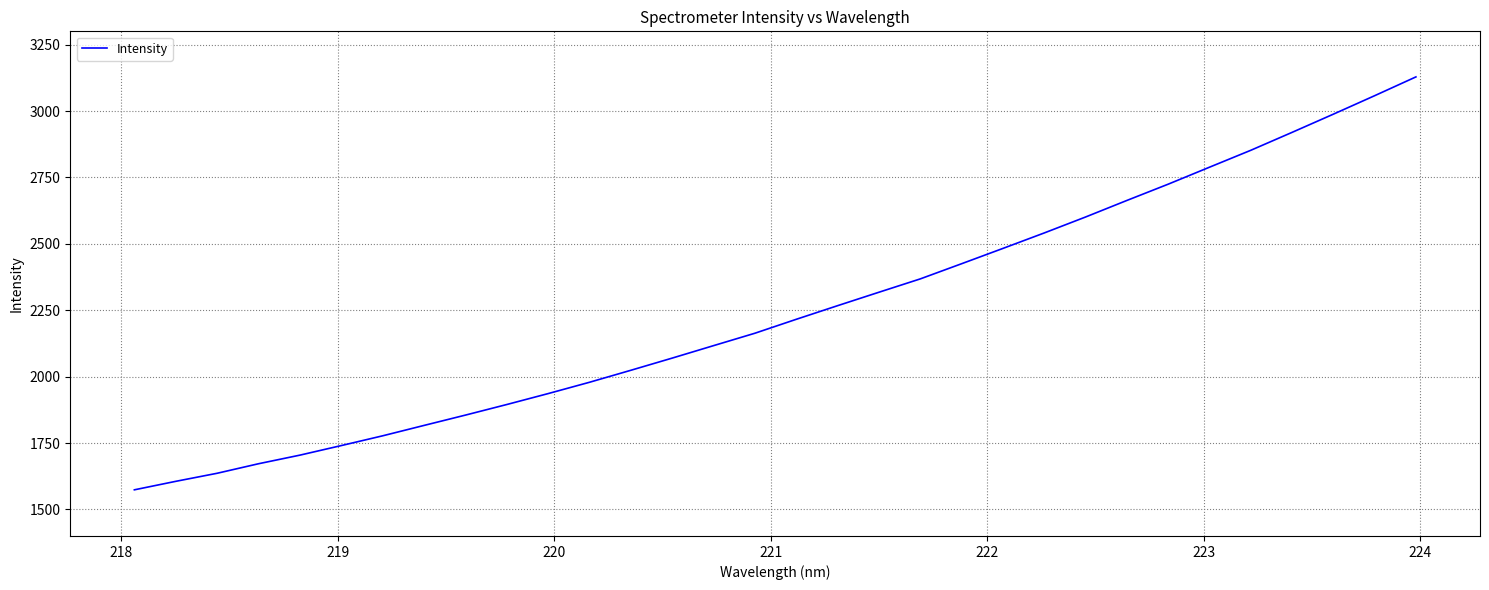

What is the greatest value displayed?

3128.4